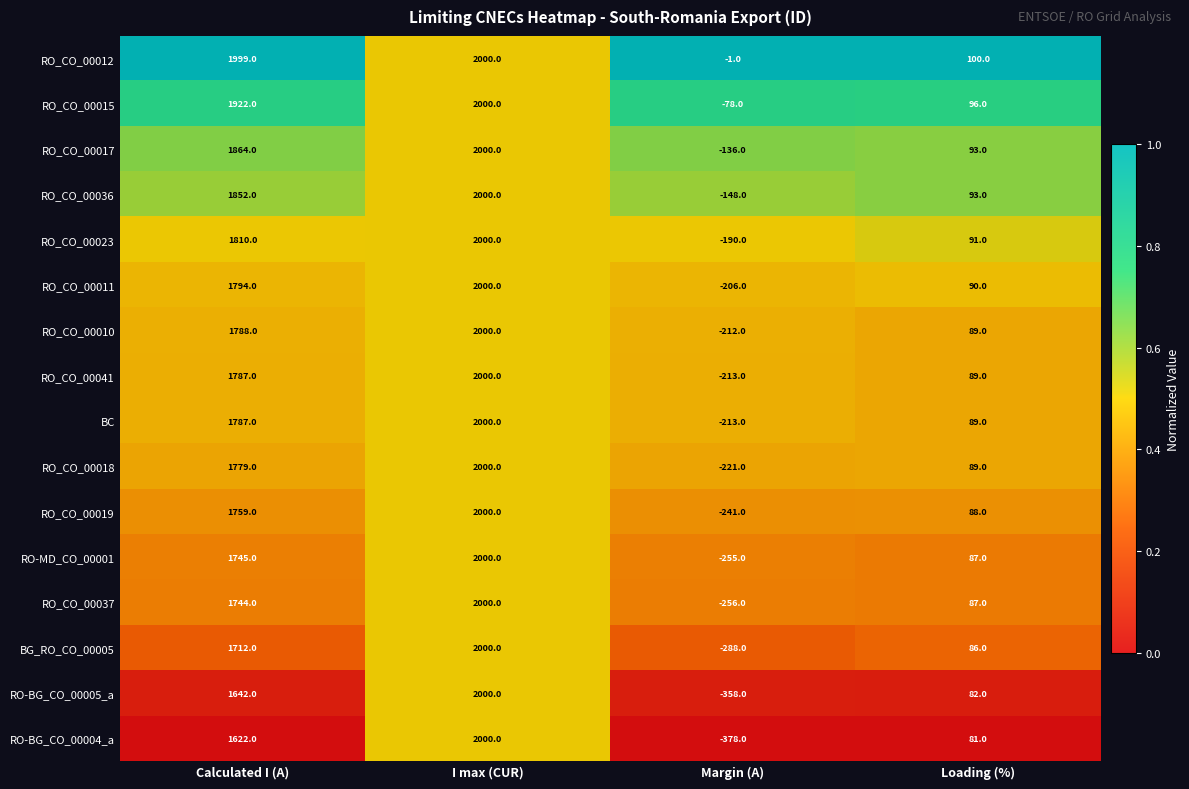

Between Calculated I (A) and Loading (%), which series saw the biggest shift?

RO_CO_00012